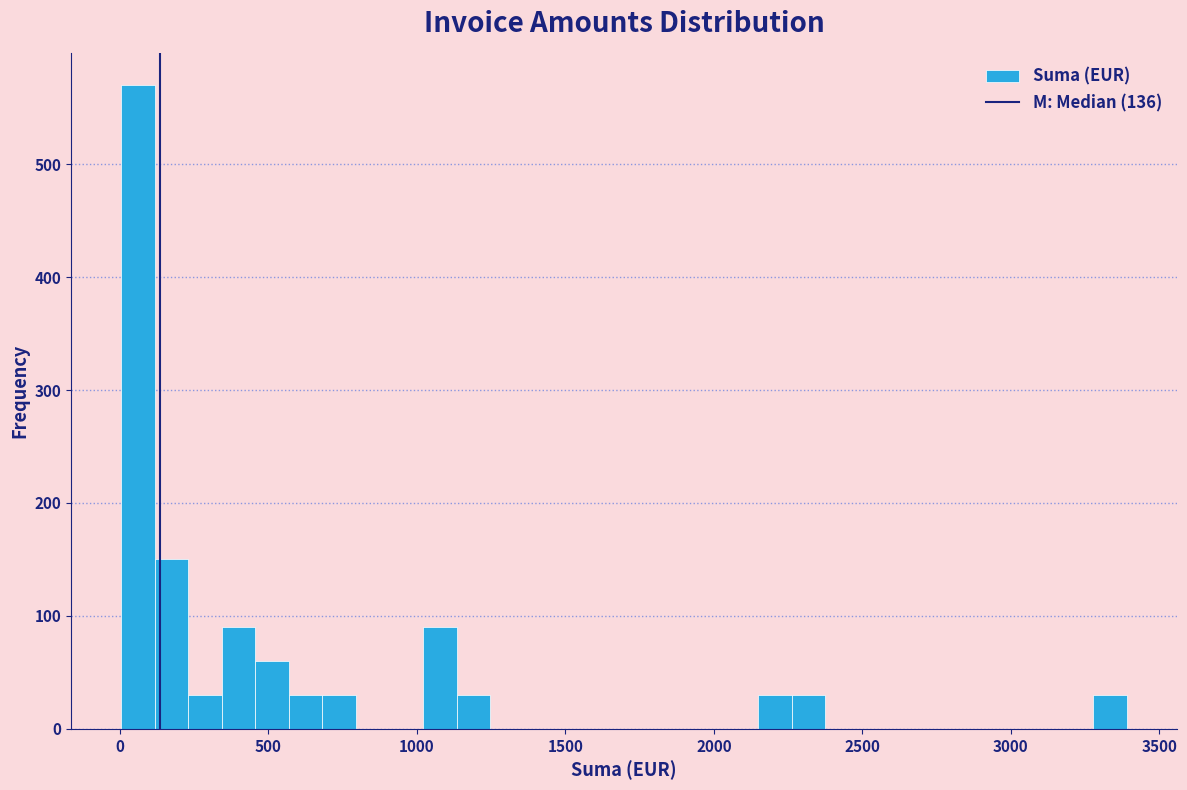

Around what value on the x-axis is the tallest bar? Give the approximate position of its centre, as read against the axis.

50